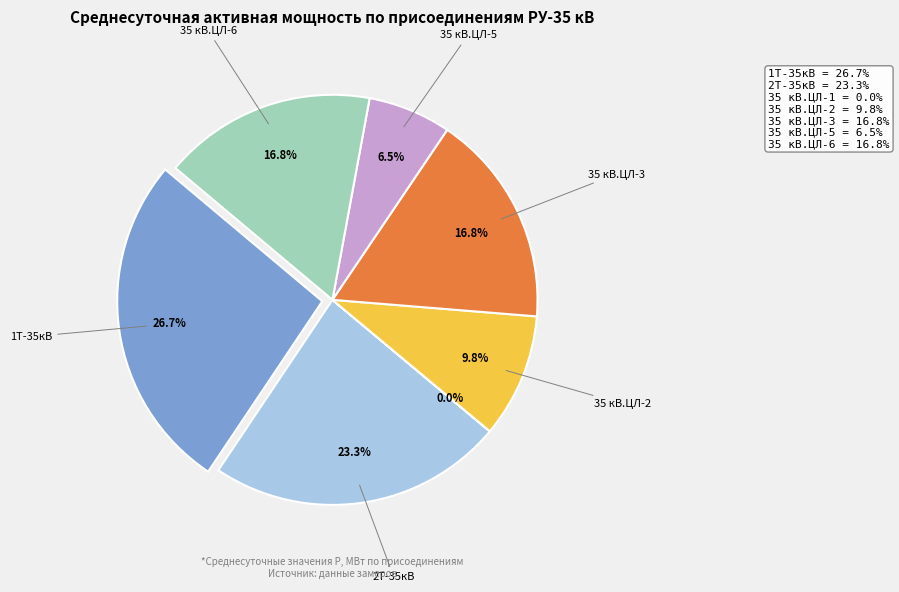

What is the smallest slice in the pie chart?

35 кВ.ЦЛ-1